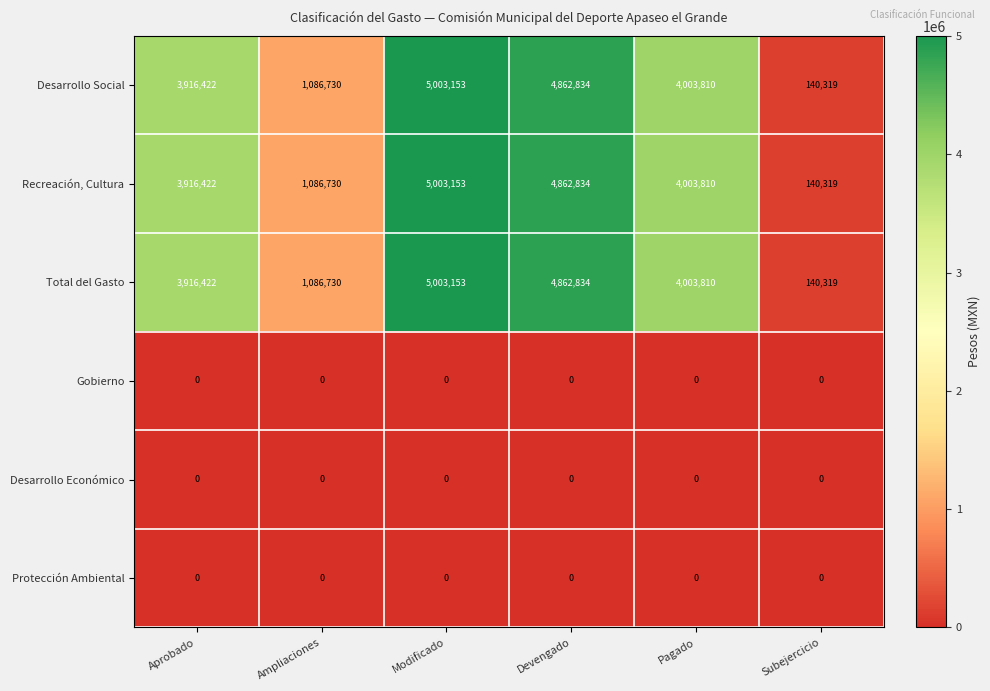

What is the total value across all series at Aprobado?

11749266